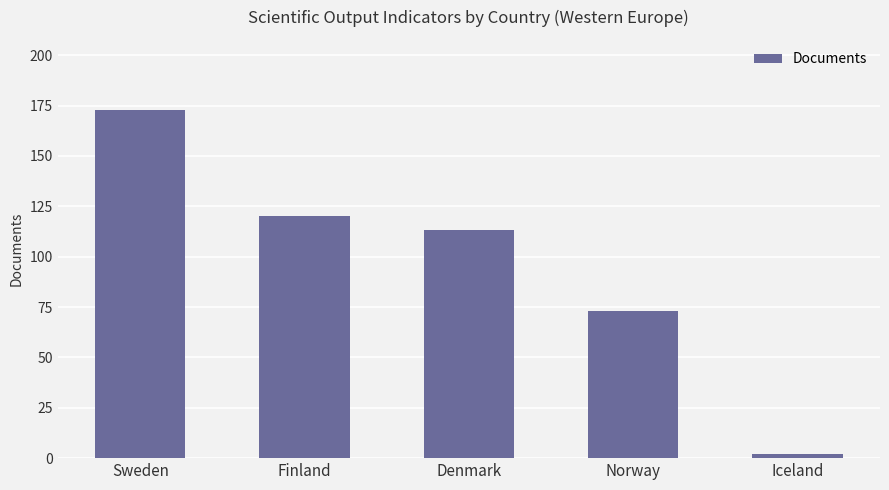

Reading right to left, list all the values displayed in this chart.

Iceland=2	Norway=73	Denmark=113	Finland=120	Sweden=173